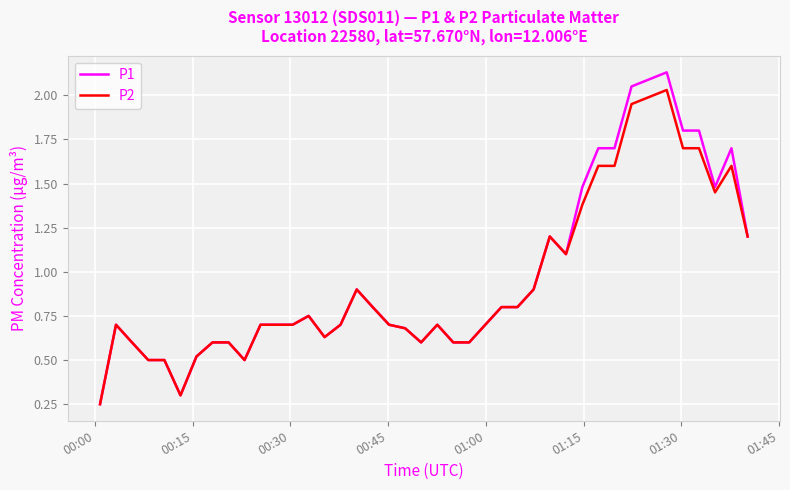

Which series has the widest spread of values?

P1